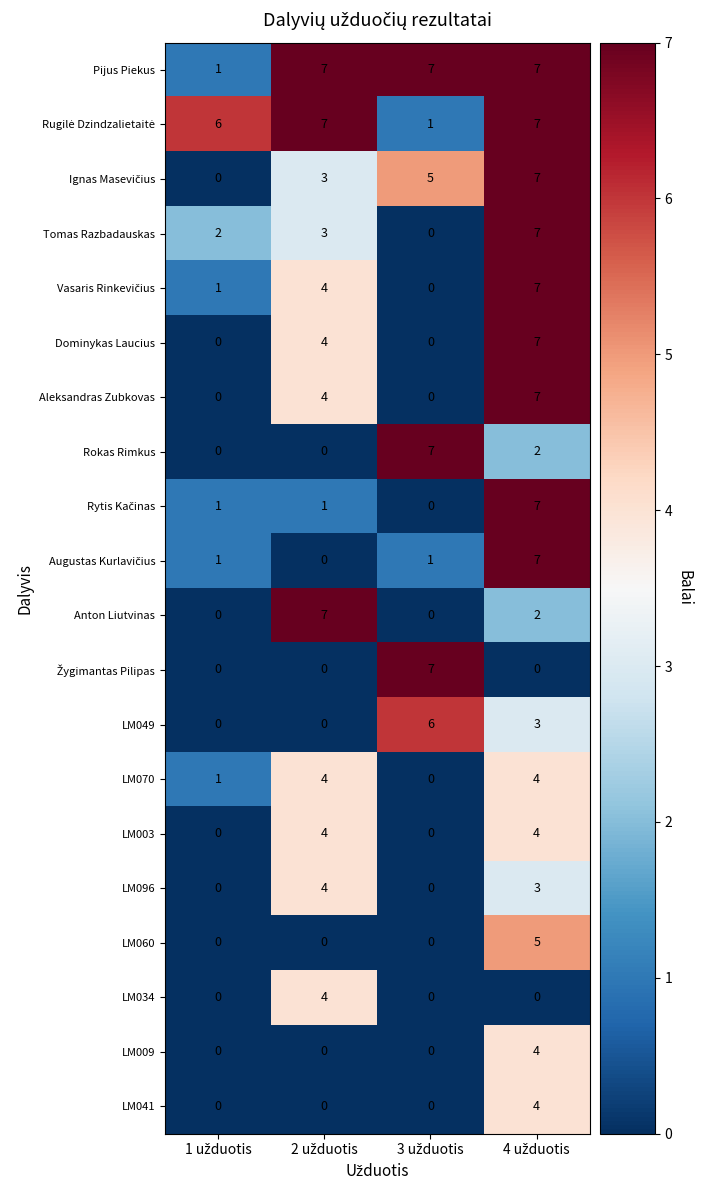

Which series has the largest total across all categories?

Pijus Piekus